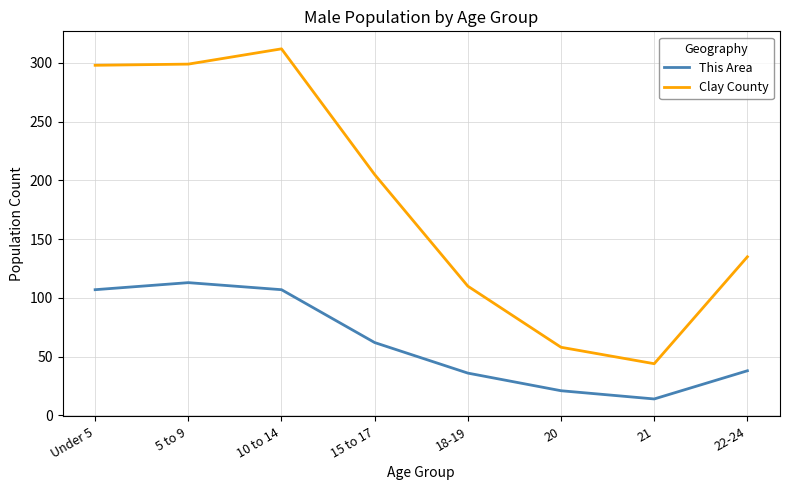

What is the difference between the highest and lowest values at 5 to 9?

186